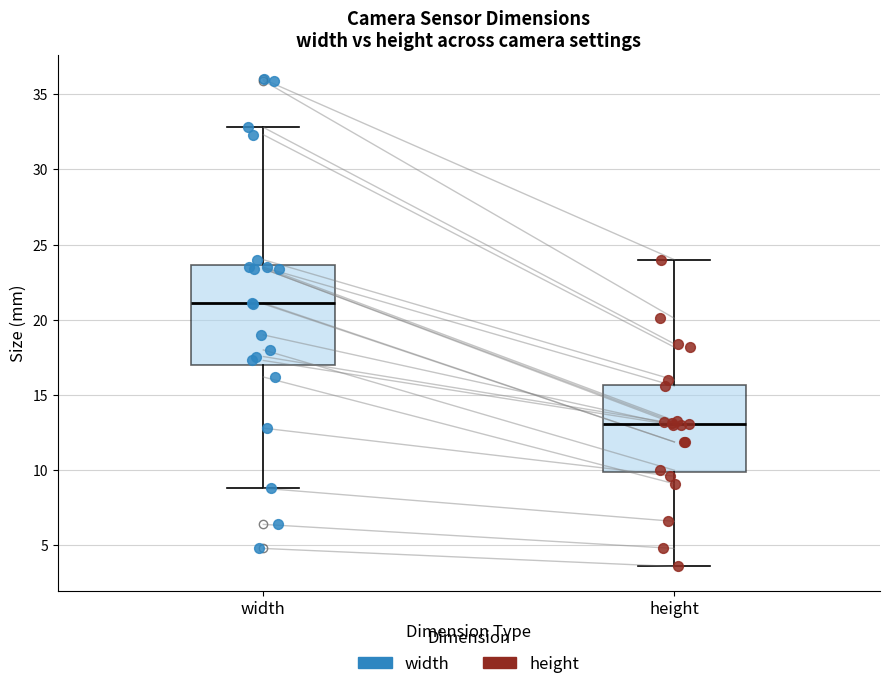

Which box's median line is the highest?

width